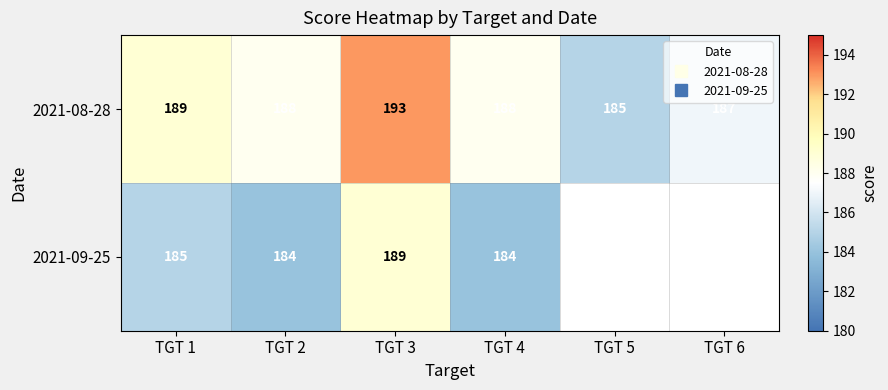

The 2021-08-28 series shows 117 at TGT 5. True or false?

False